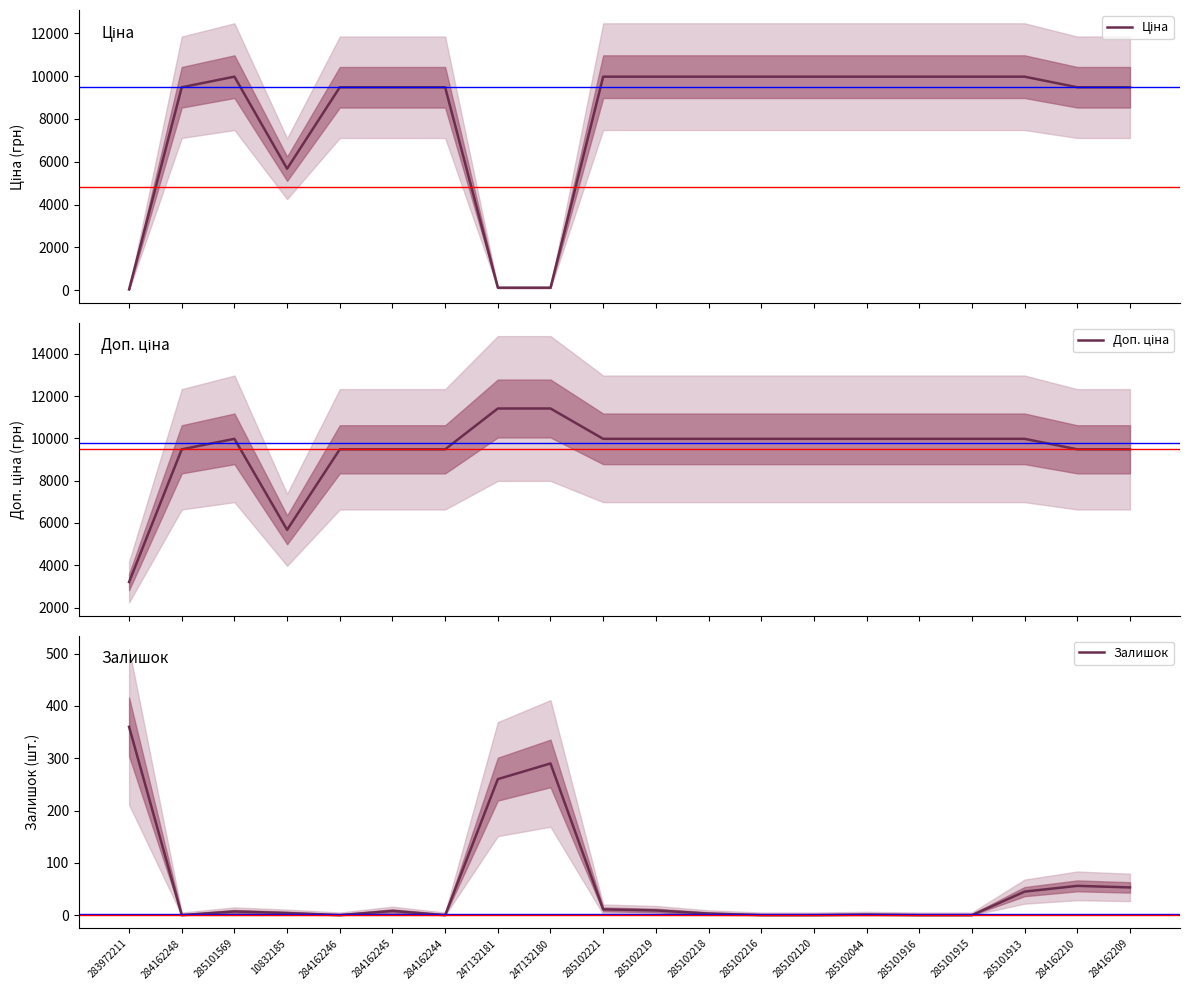

How many lines are shown in the chart?

3